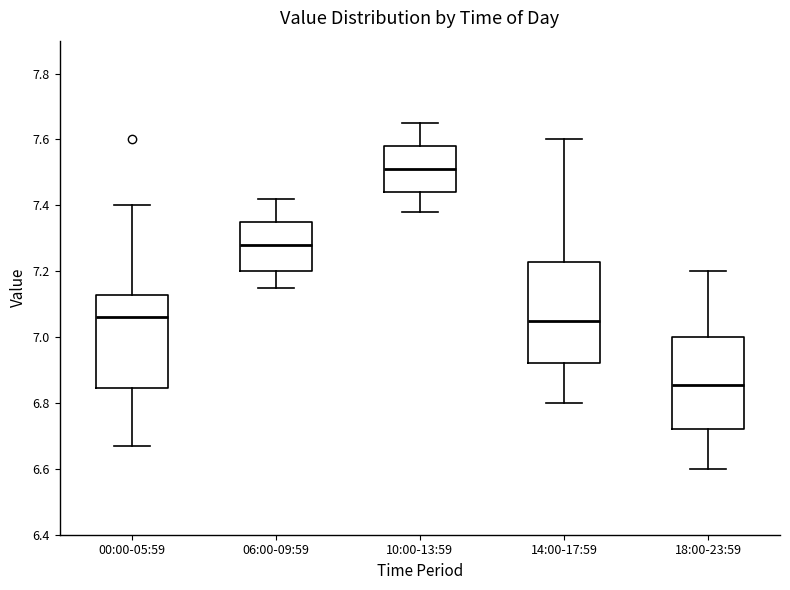

Which box has the lowest median line?

18:00-23:59